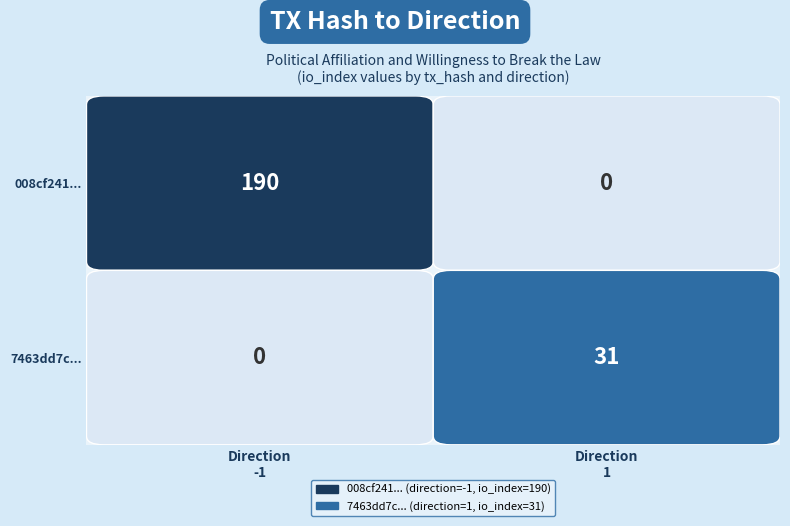

Reading left to right, transcribe all the data shown in this chart.

008cf241a2a8ffc66e157cf5eb349fcd33e9e44: -1	190
7463dd7ccc7fda1c0905c9ab3f0428f8f09dd51: 1	31